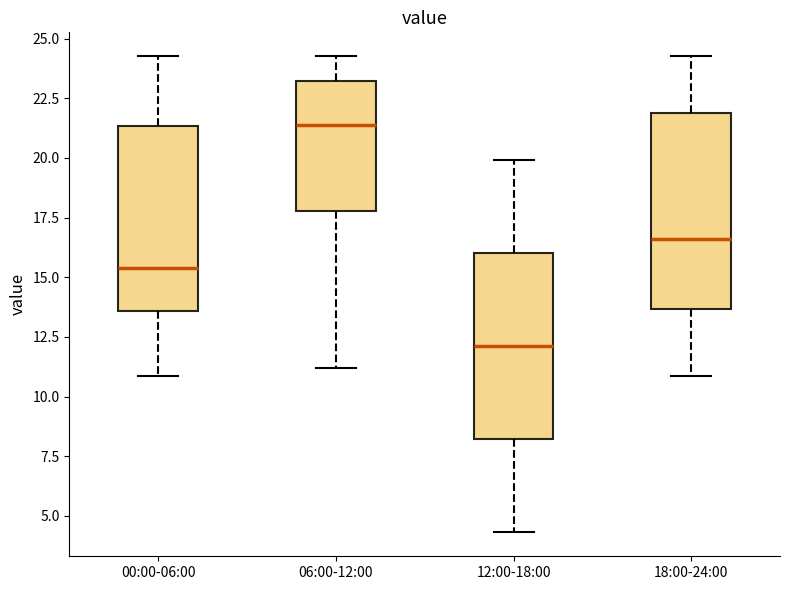

Reading left to right, transcribe this box plot: for each box, give where its median line is, the range the box spans, and where its two whiskers end, as read against the y-axis. The values are not printed on the chart, so give them approximately, as read against the axis.

00:00-06:00: median 15.5, box 13.5 to 21.5, whiskers 11.0 to 24.5
06:00-12:00: median 21.5, box 18.0 to 23.0, whiskers 11.0 to 24.5
12:00-18:00: median 12.0, box 8.0 to 16.0, whiskers 4.5 to 20.0
18:00-24:00: median 16.5, box 13.5 to 22.0, whiskers 11.0 to 24.5